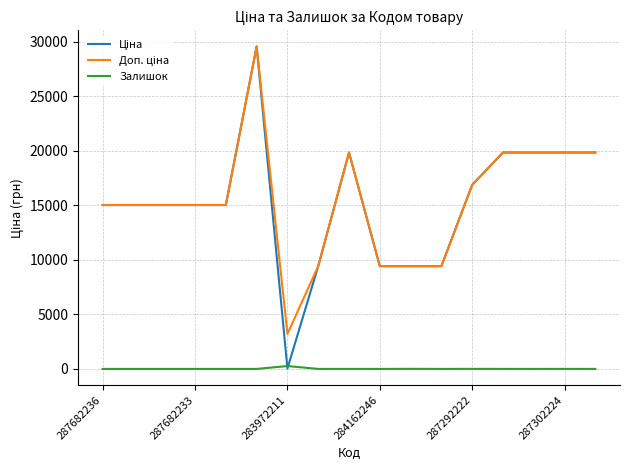

How many series are shown in this chart?

3